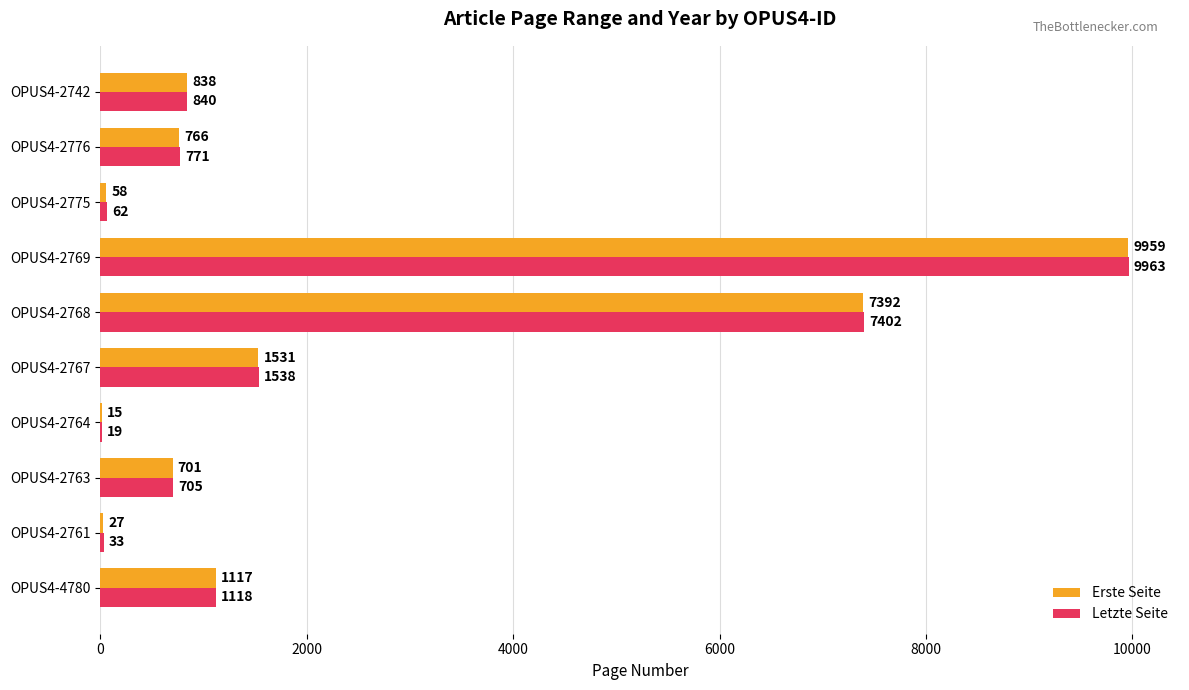

What is the maximum value for Letzte Seite?

9963